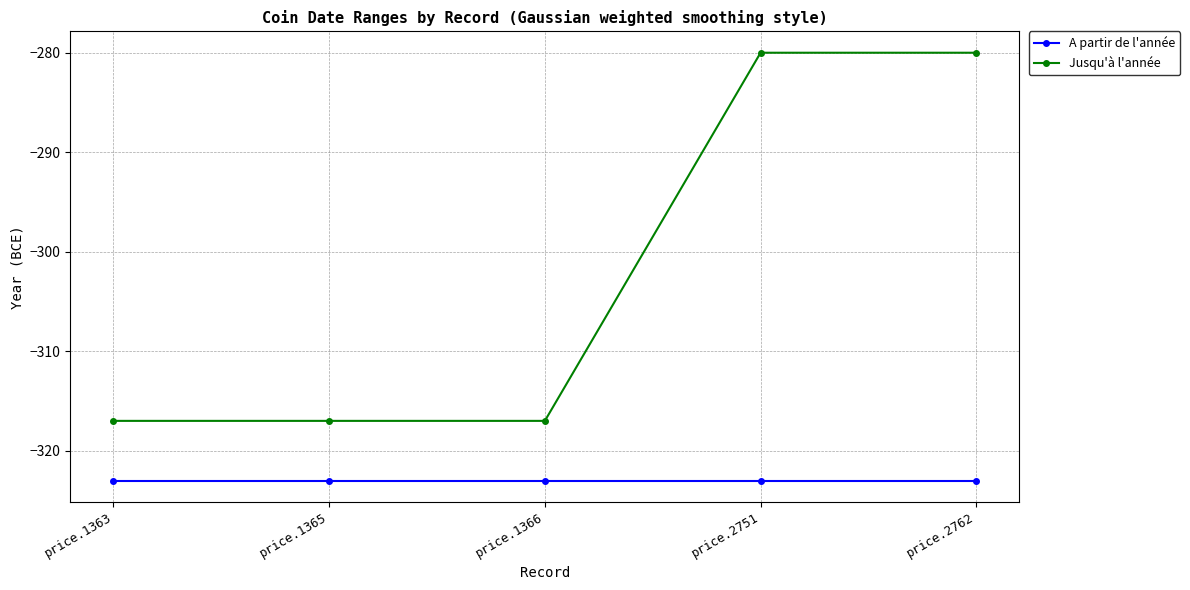

What is the greatest value displayed?

-280